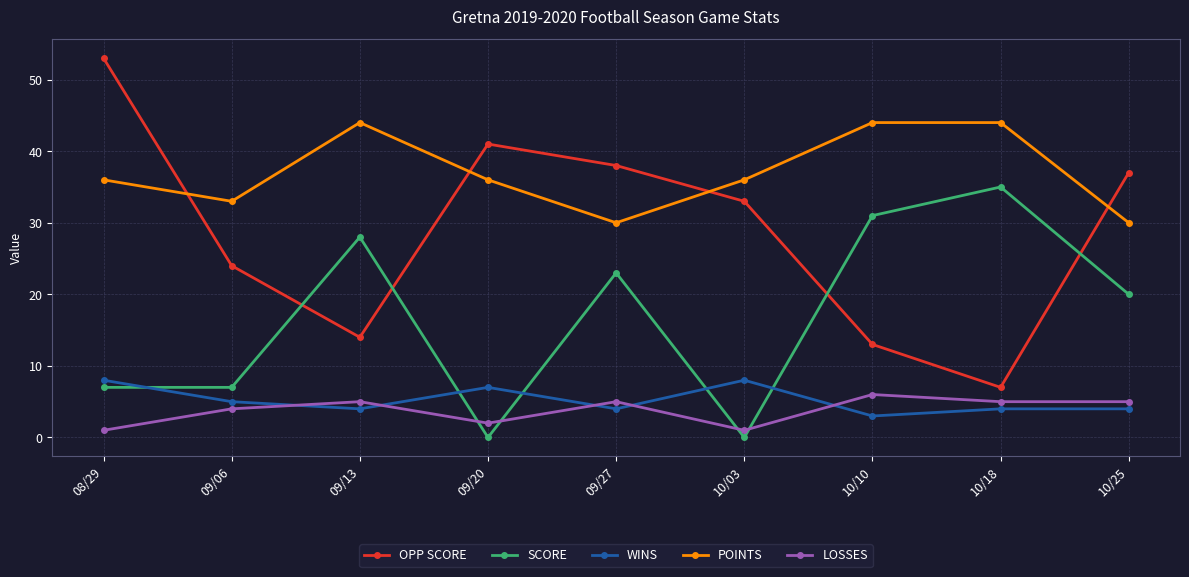

How many values in the OPP SCORE series are below 33?

4